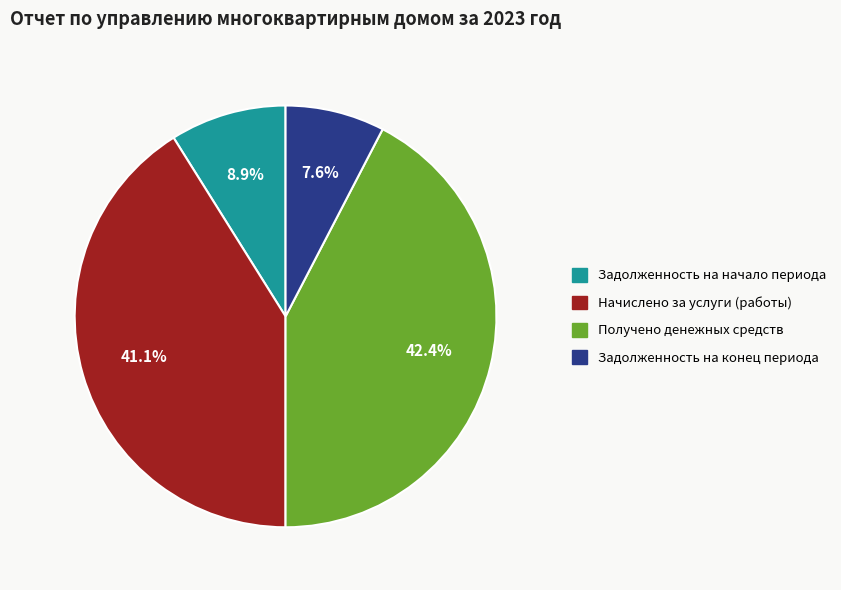

Is it true that Получено денежных средств is 50% of the pie?

False